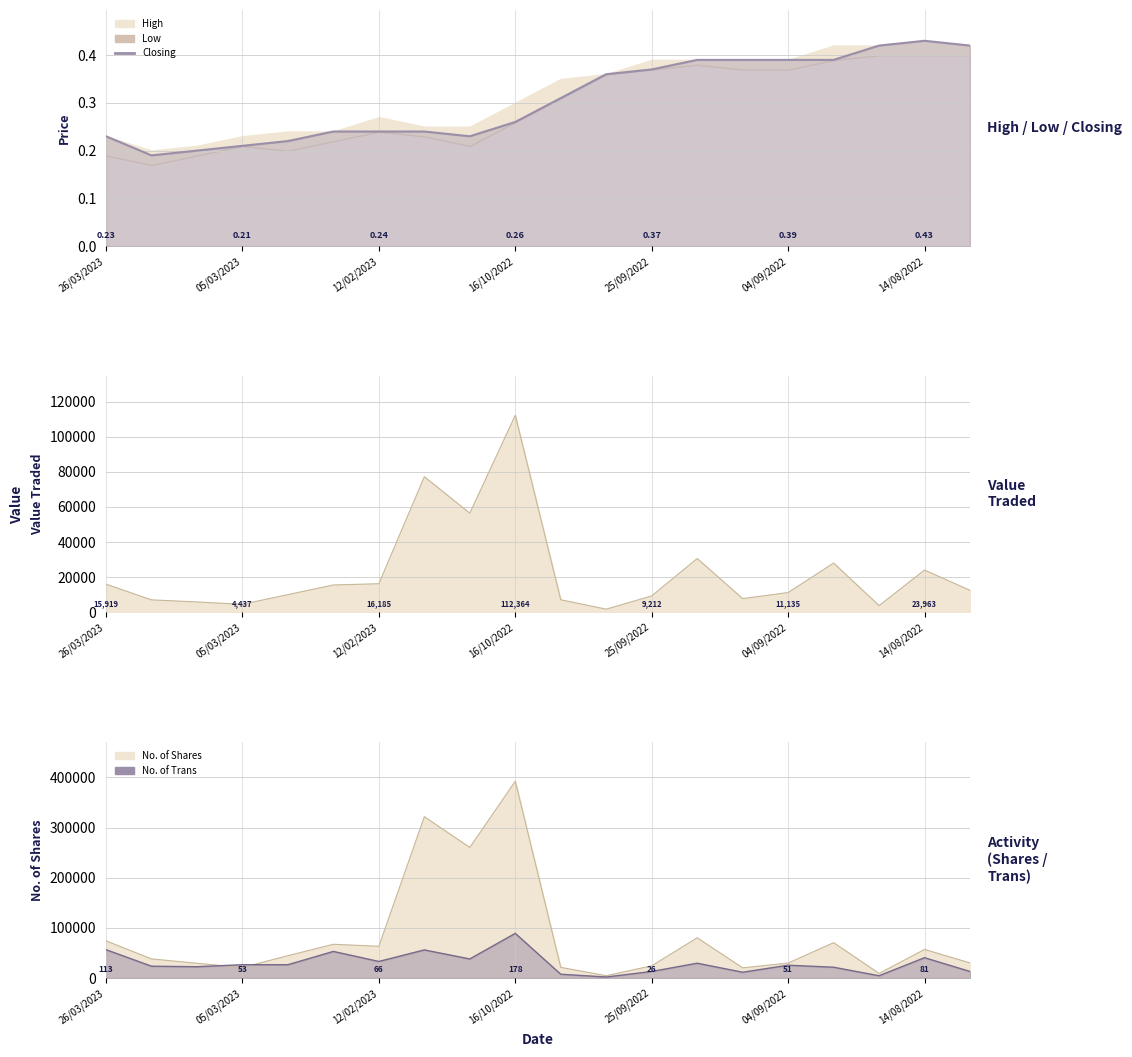

What position from the left is 12/02/2023?

7